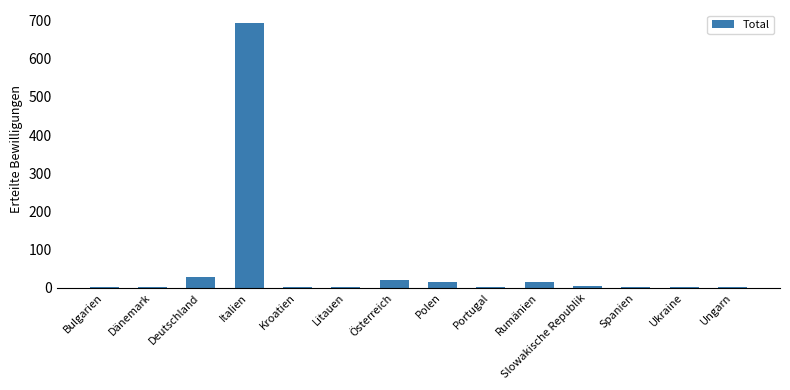

At which label is the value closest to 347?

Deutschland